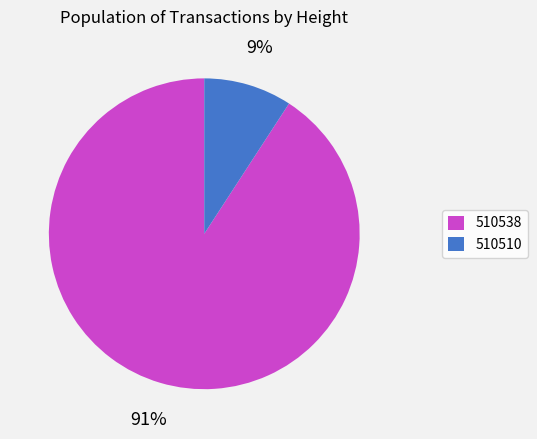

Combined, do 510510 and 510538 account for over 50%?

Yes